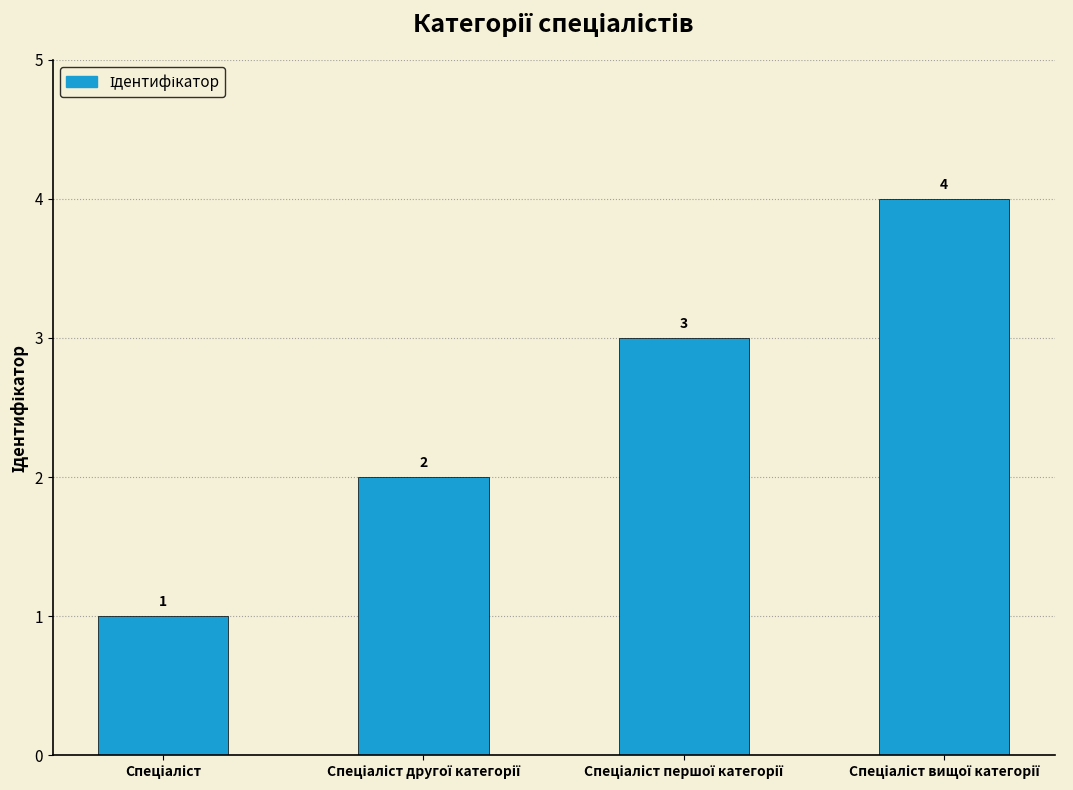

What is the value of the 3rd bar from the left?

3